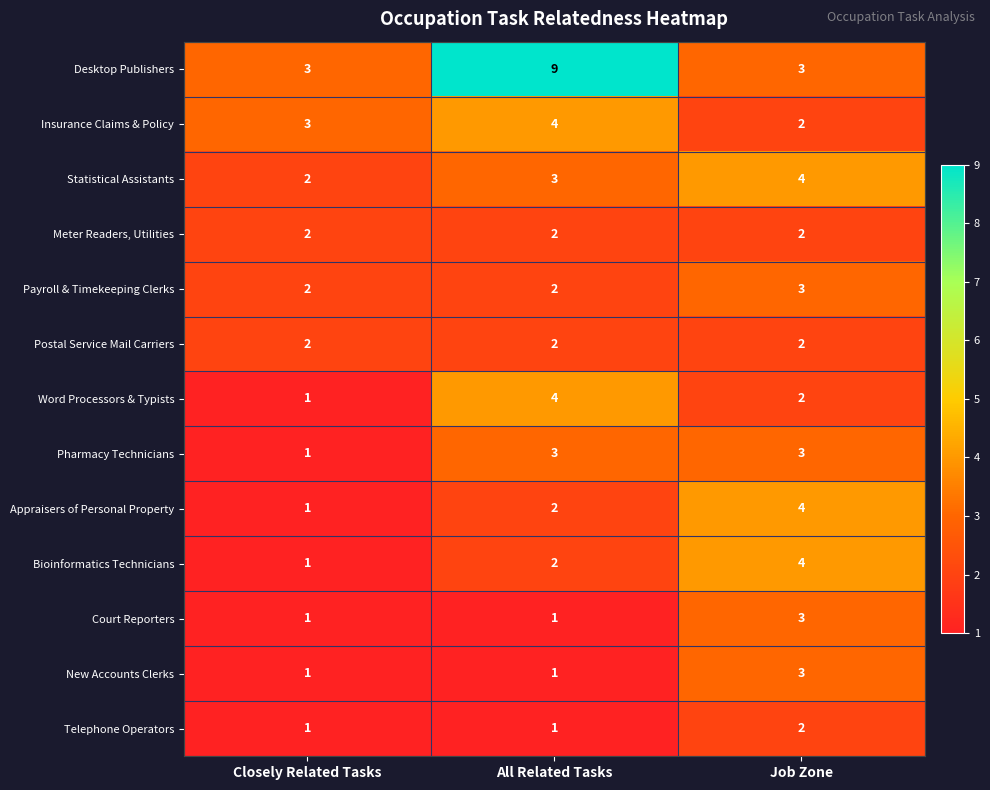

Which series has the largest range (max minus min)?

Desktop Publishers